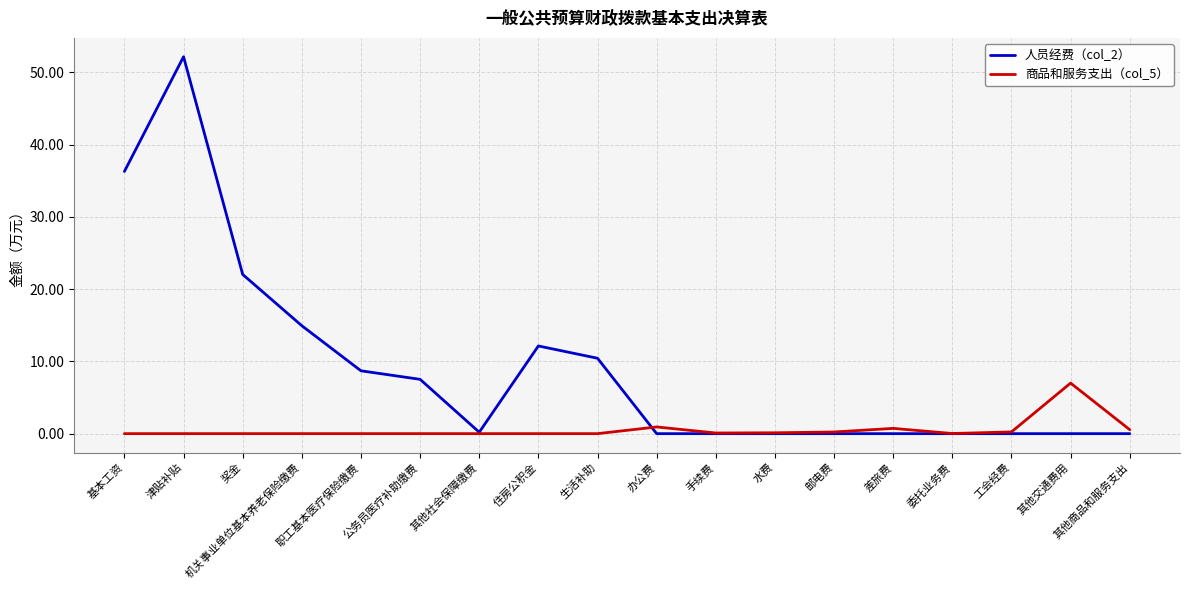

The value of 人员经费（col_2） at 奖金 is 22.0. True or false?

True